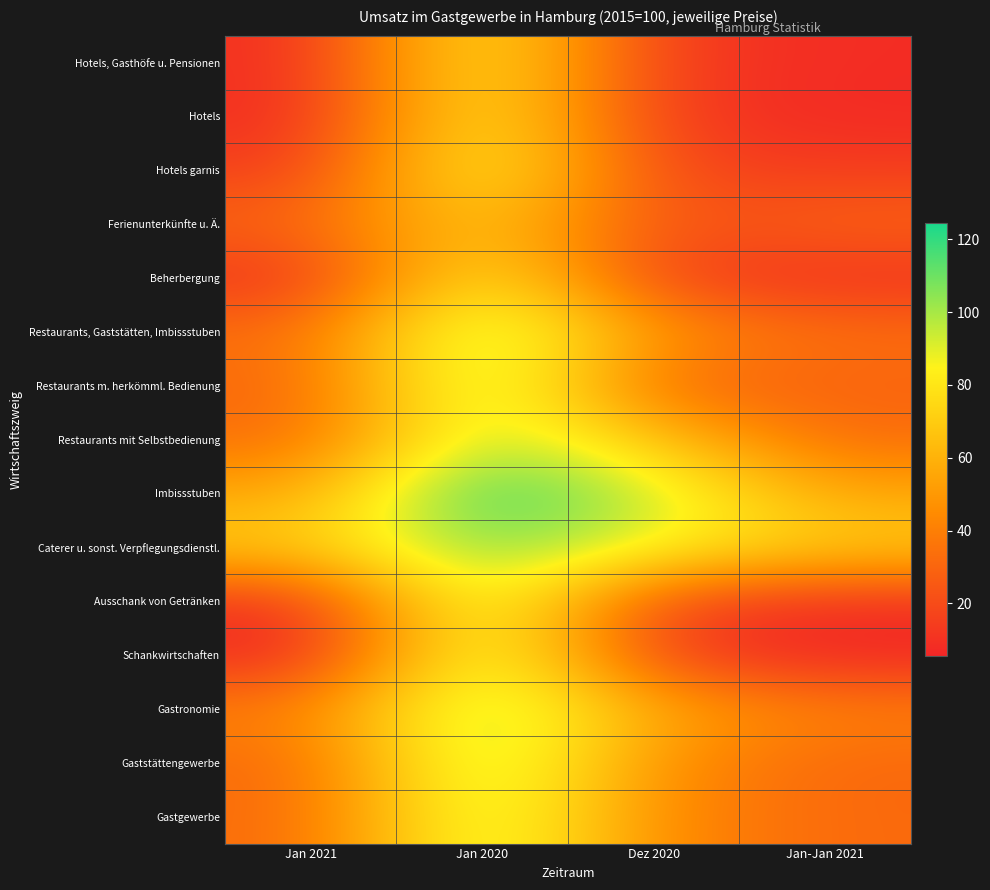

At which category is the sum across all series the highest?

Jan 2020